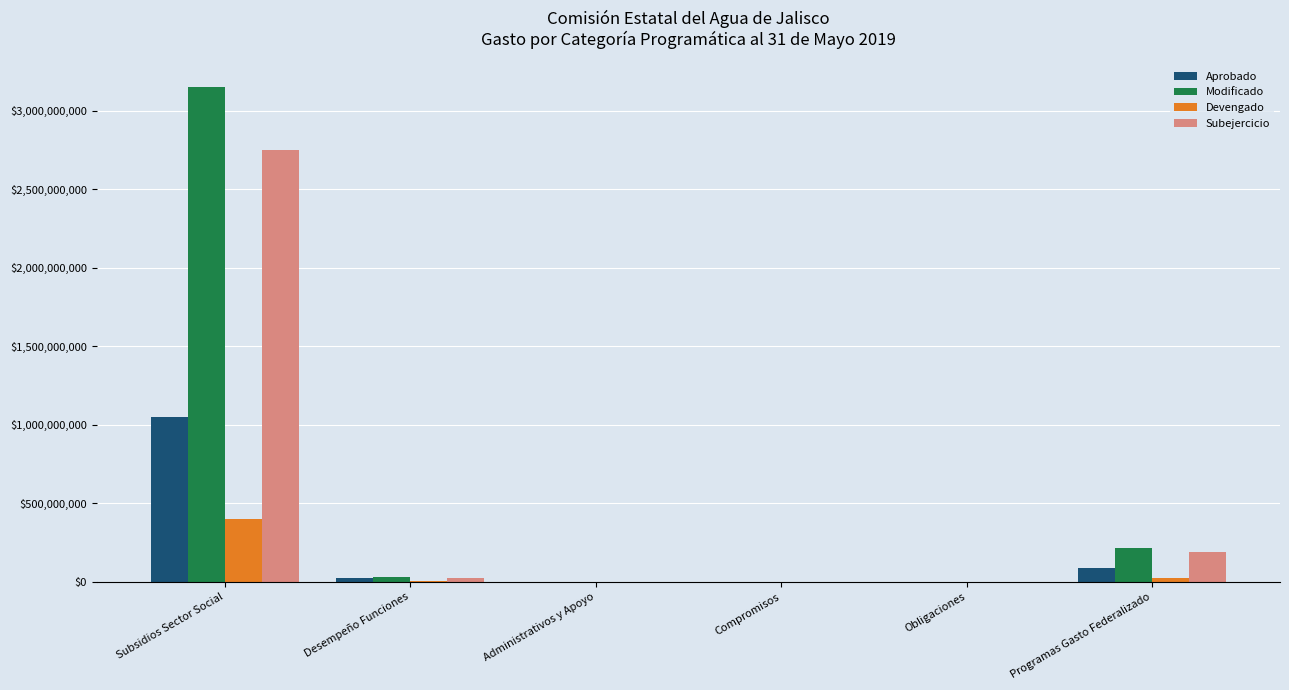

The value of Aprobado at Administrativos y Apoyo is -444687700.5. True or false?

False